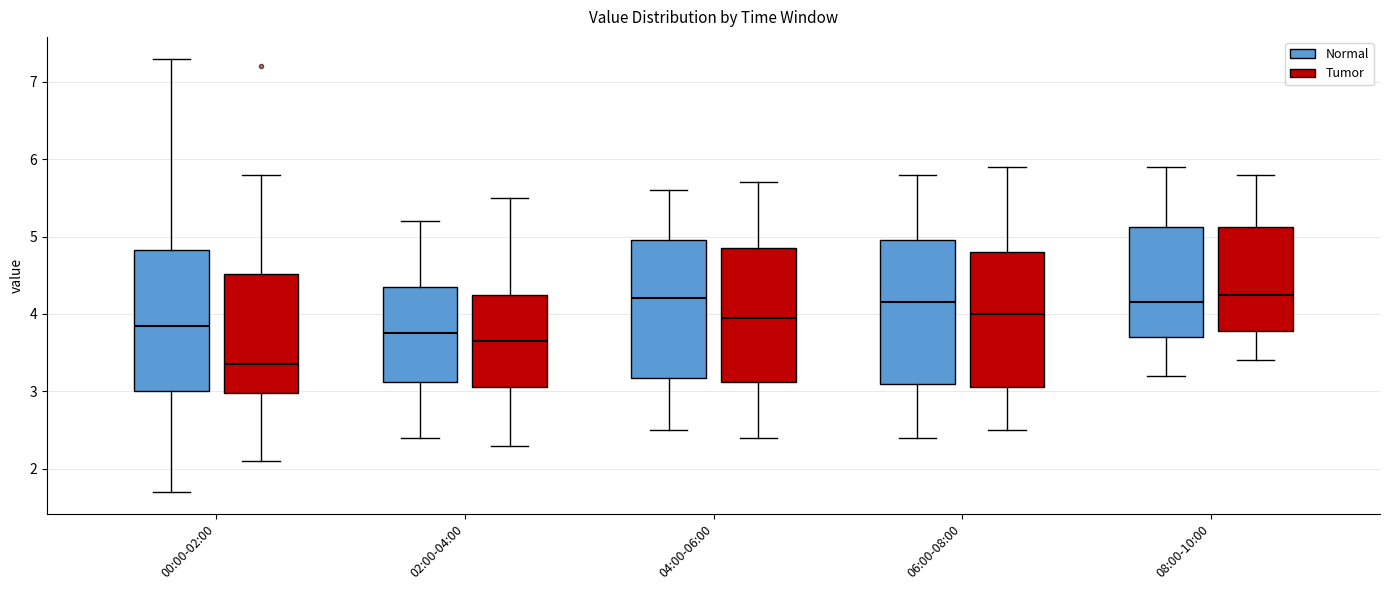

Where is the upper edge of the box for 04:00-06:00 (Normal) on the y-axis? The values are not printed on the chart, so give them approximately, as read against the axis.

5.0